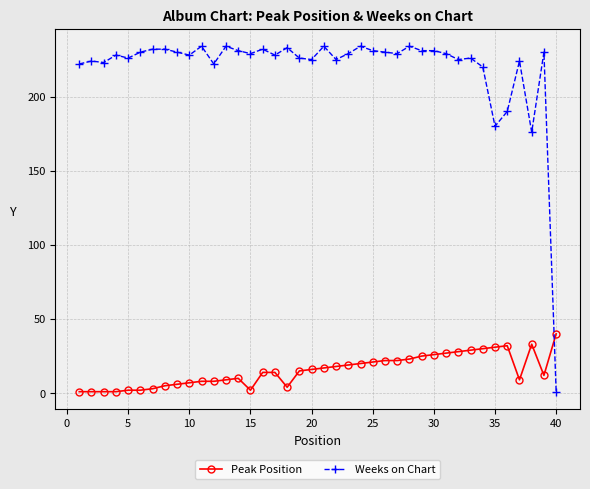

At how many categories does at least one series exceed 77?

39